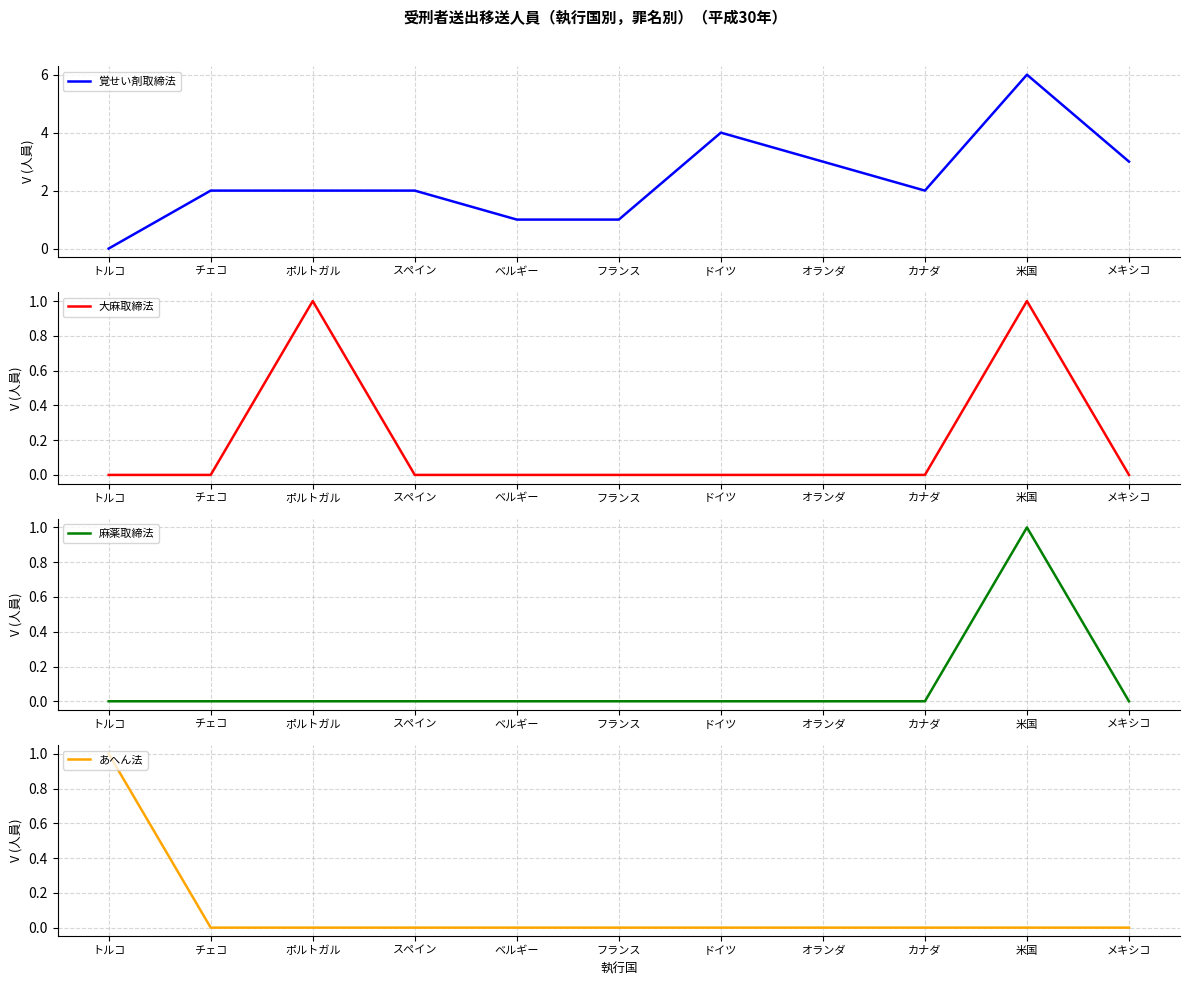

The 覚せい剤取締法 series shows 6 at 米国. True or false?

True